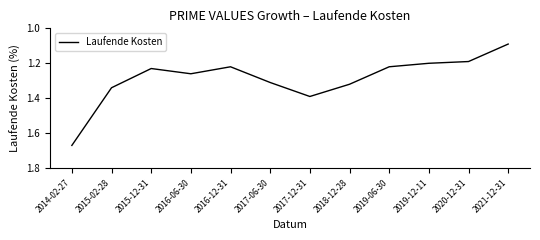

At which category does the chart reach its minimum across all series?

2021-12-31